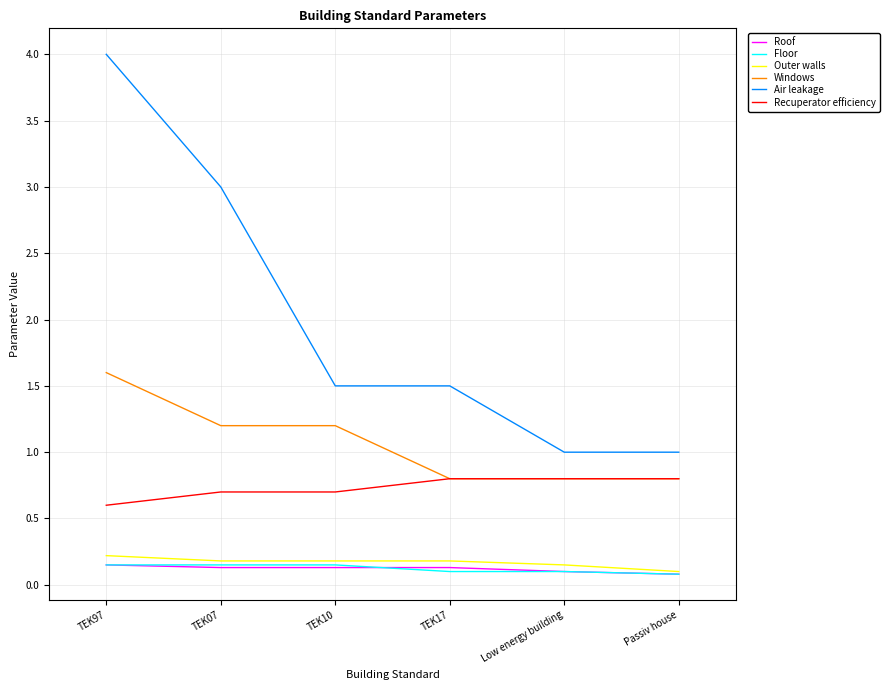

True or false: Recuperator efficiency and Roof intersect in this chart.

False